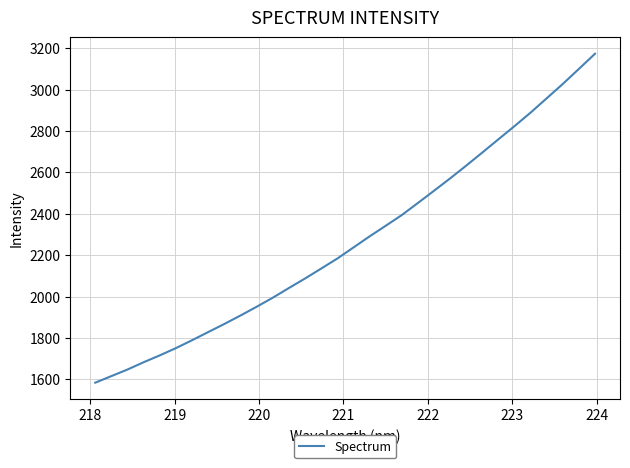

What is the difference between the maximum and minimum values?

1589.5